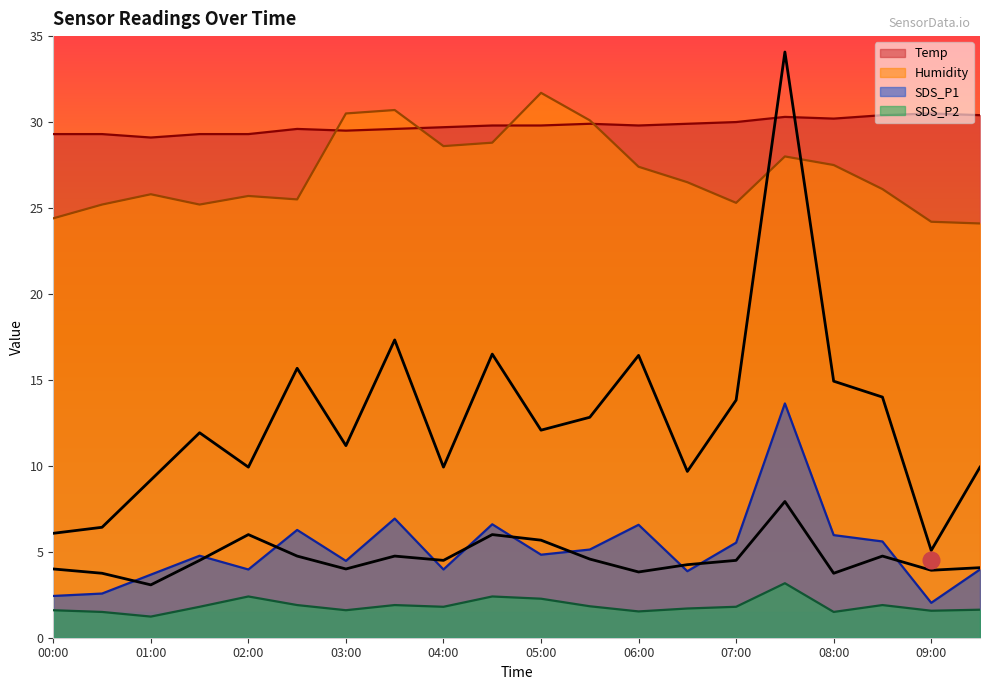

What is the value of the SDS_P1 point at the 8th from the left?

6.9